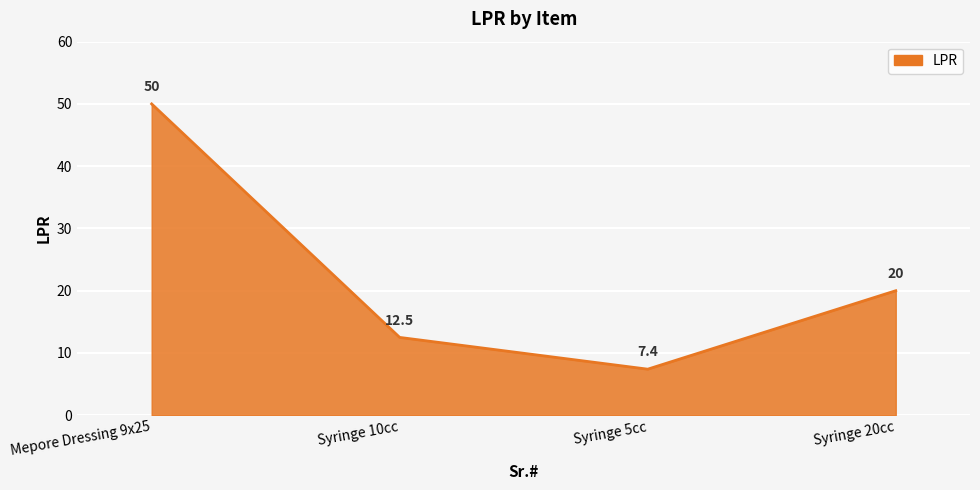

Between Syringe 10cc and Syringe 5cc, which is larger?

Syringe 10cc